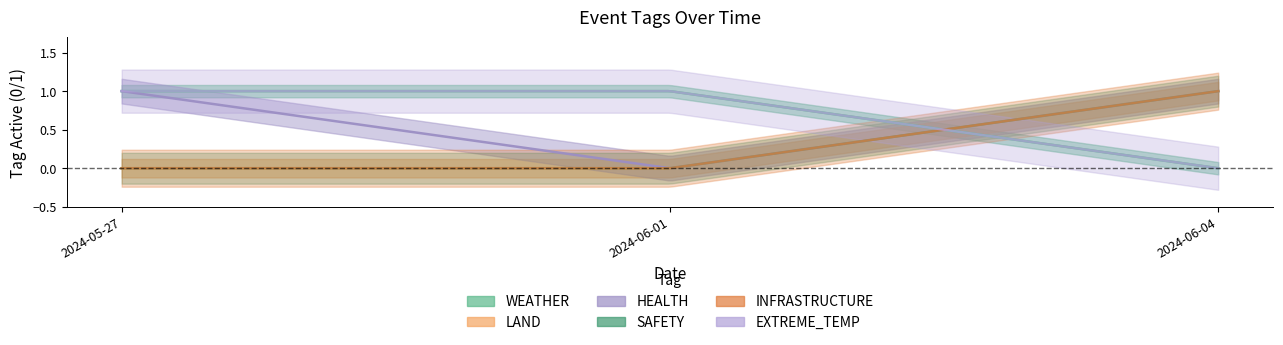

What is the sum of all HEALTH values?

2